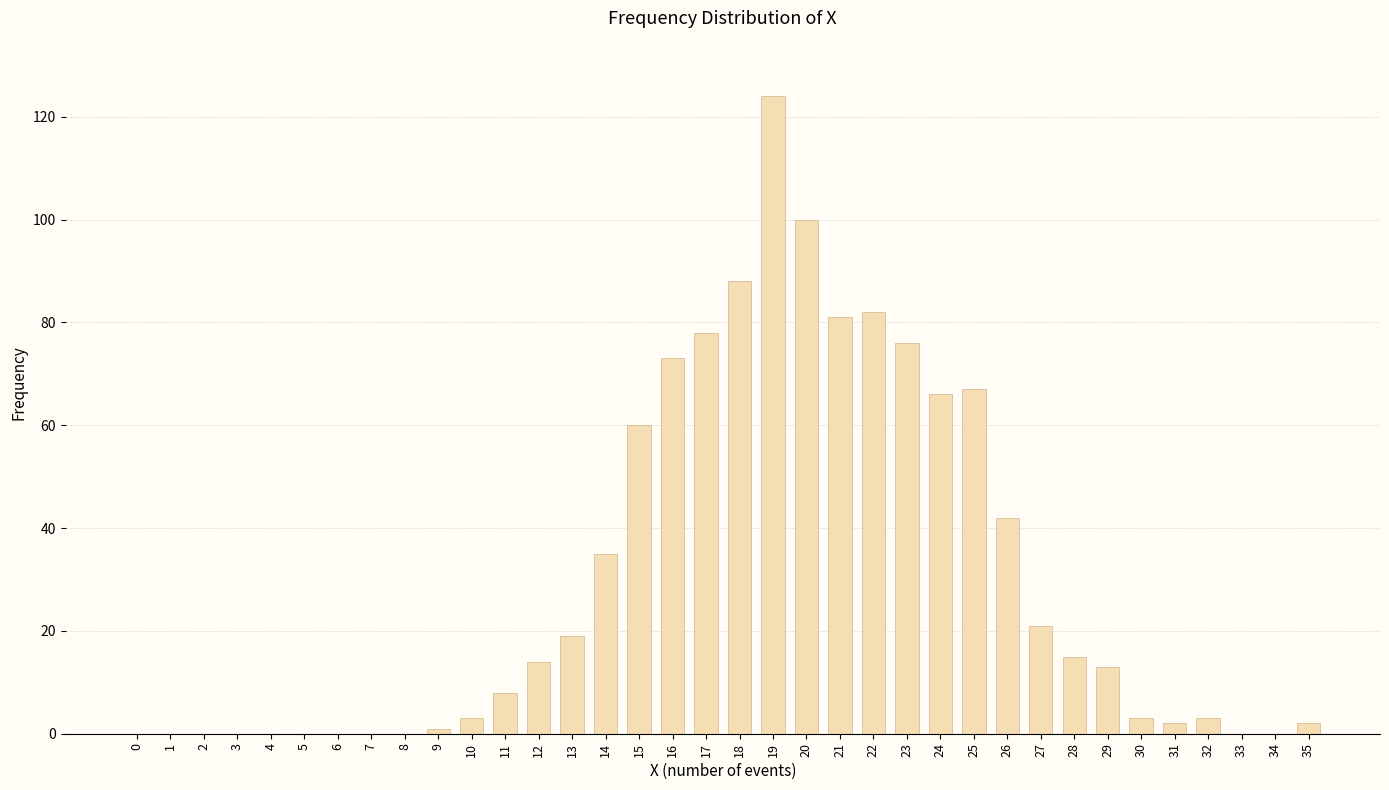

What is the maximum value shown in the chart?

124